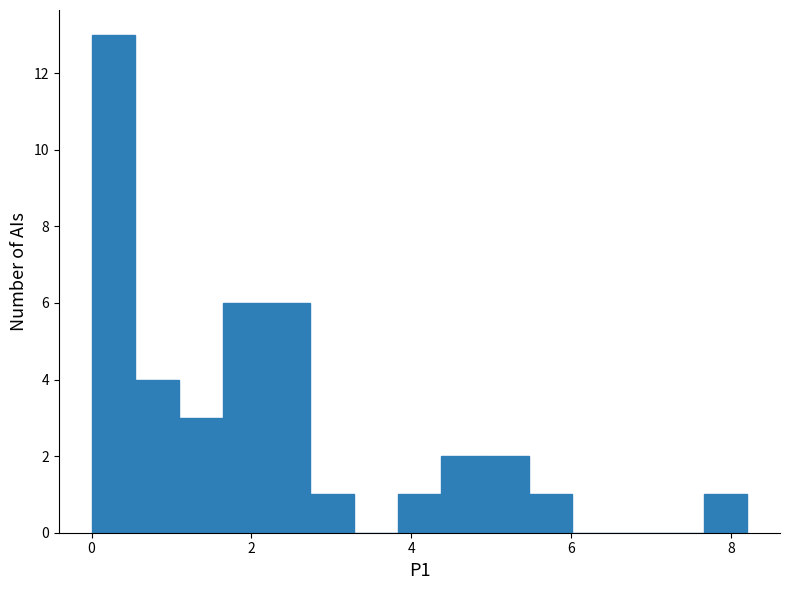

Read against the x-axis, roughly where is the centre of the tallest bar?

0.2